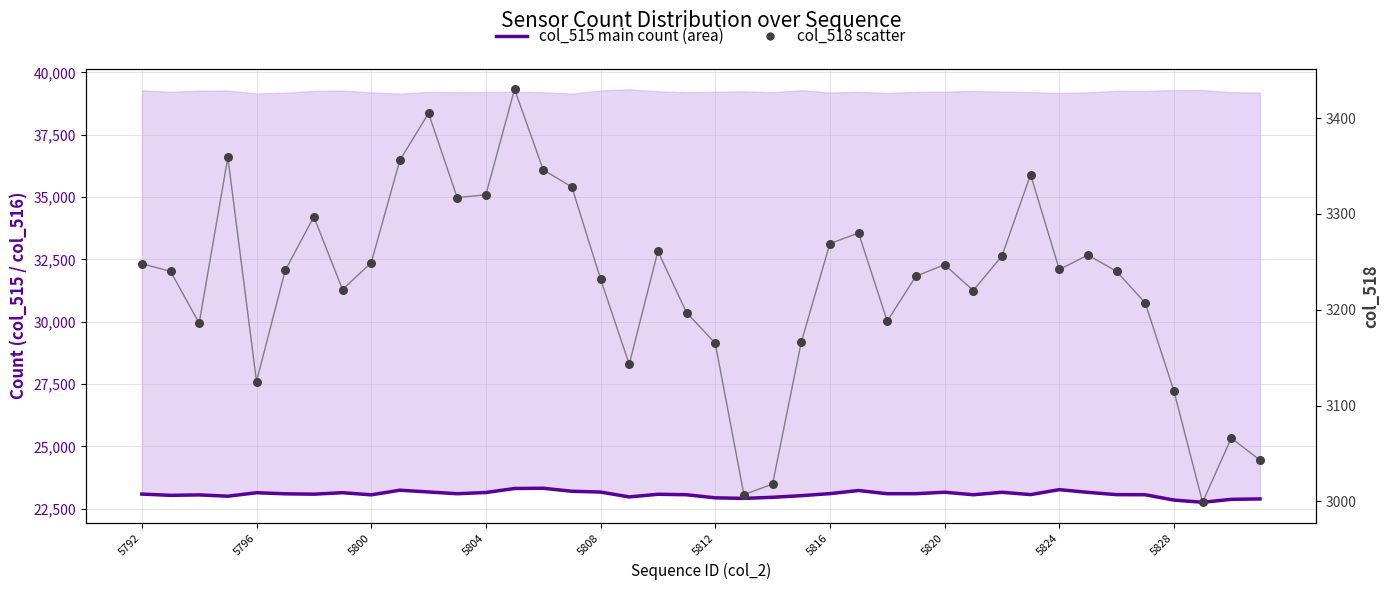

What are all the series names shown in the legend?

col_515 (main count), col_518 (scatter)